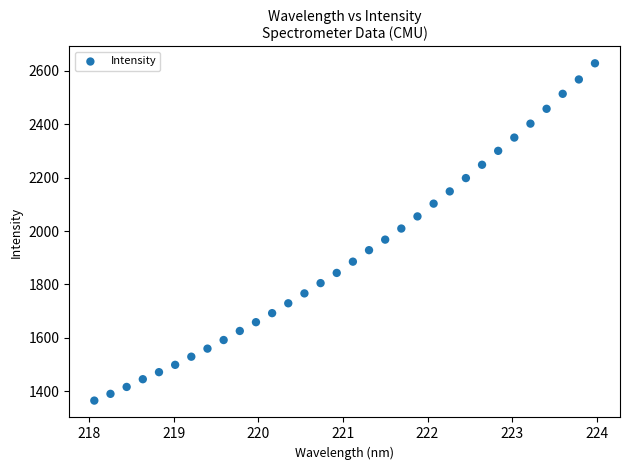

What is the range of Y values (max minus min)?

1264.0